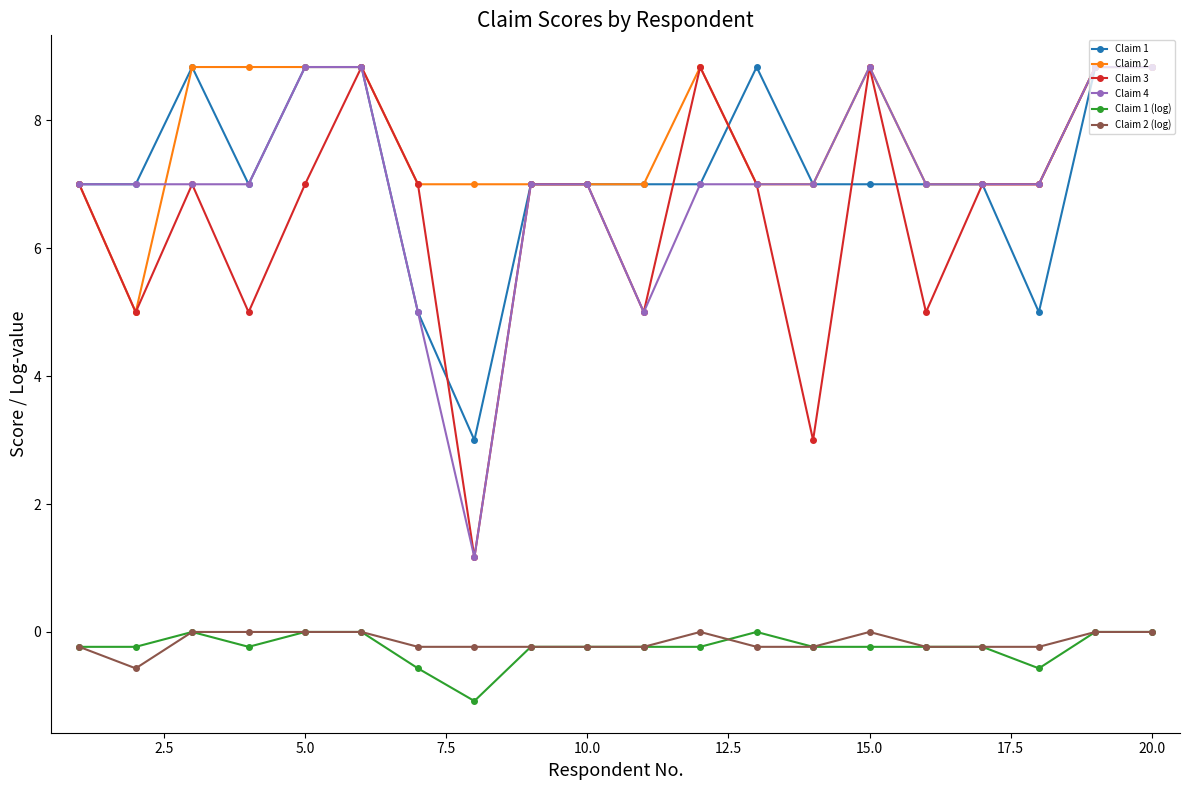

What is the value of the Claim 1 point at the 4th from the left?

7.0